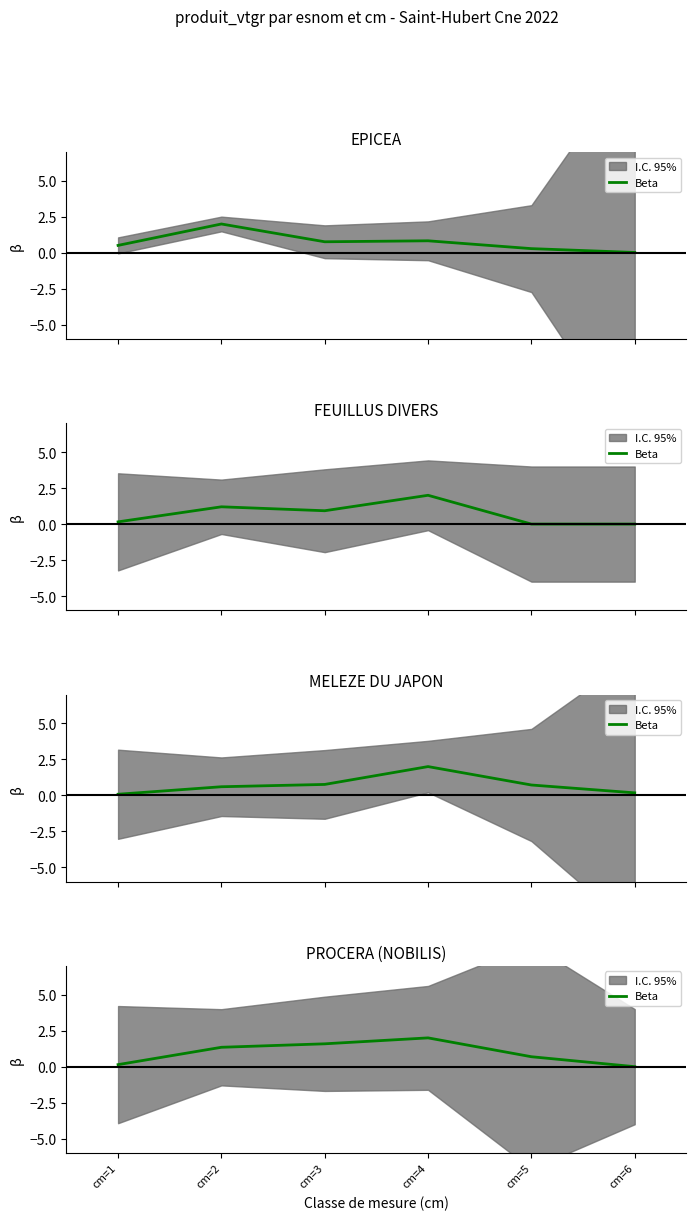

What is the value of the 3rd point from the left?

1.6